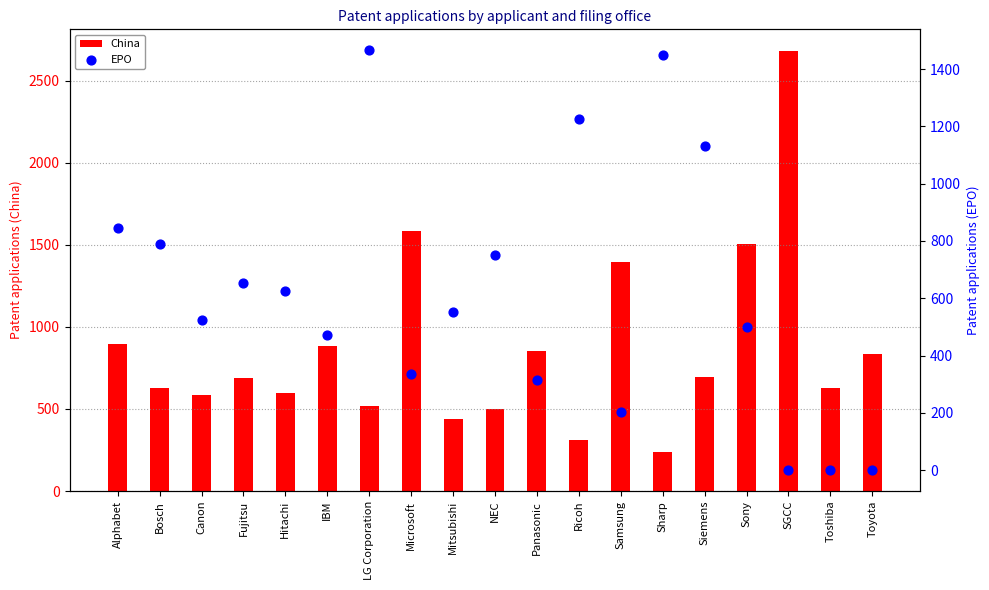

Which series reaches the minimum Y coordinate?

EPO